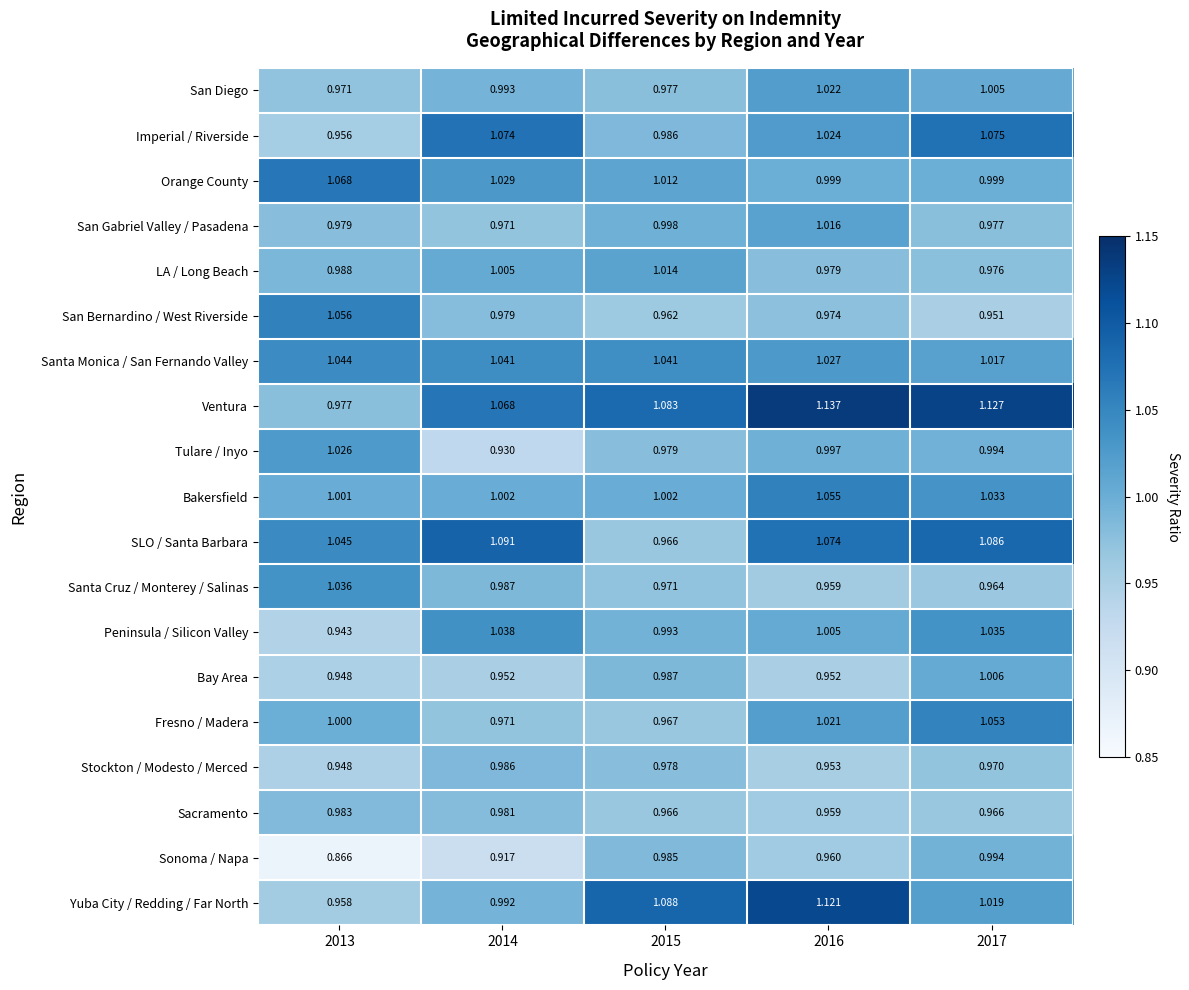

At which category is the sum across all series the highest?

2017